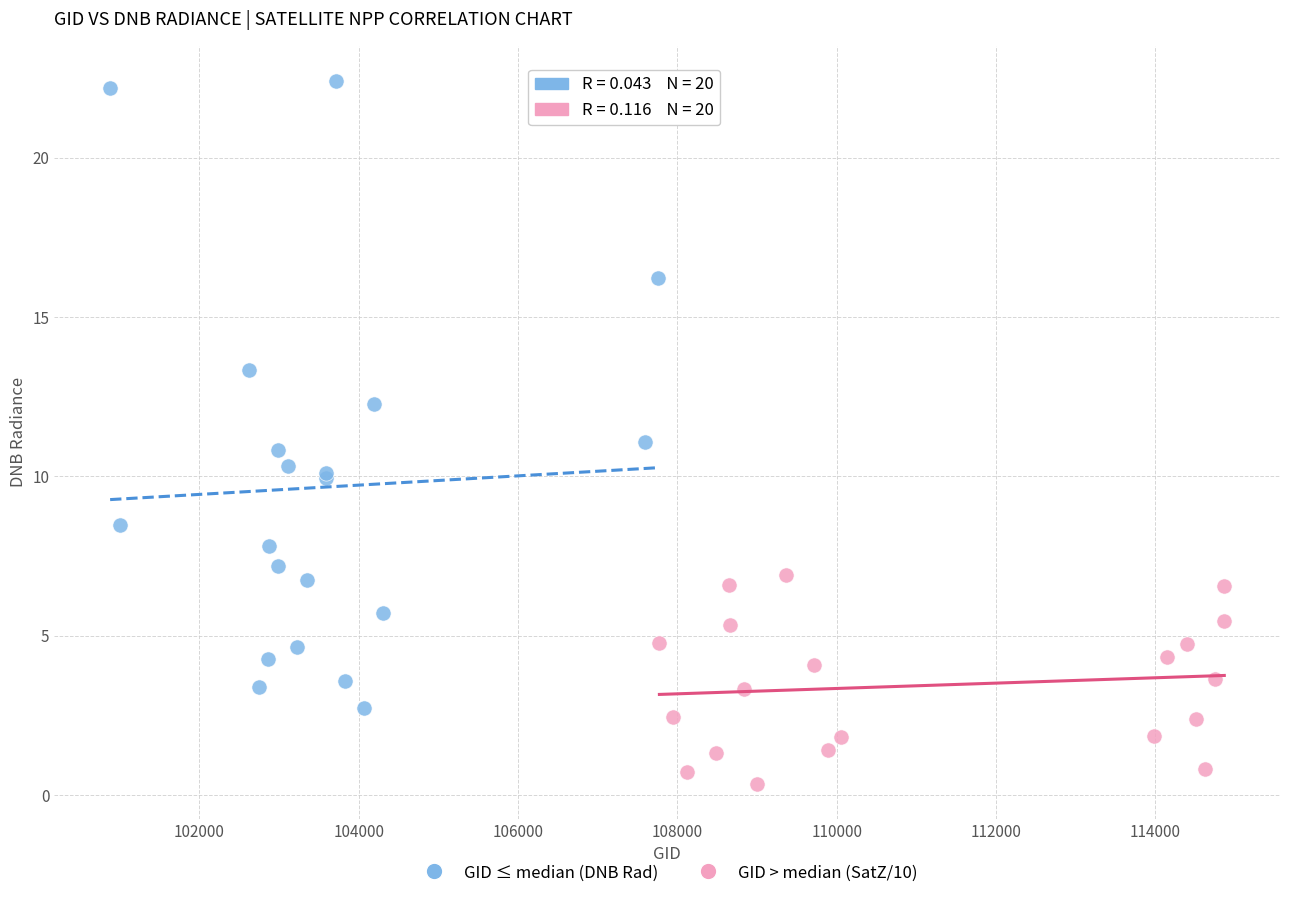

Which series has the widest spread of Y values?

GID ≤ median (DNB Rad)